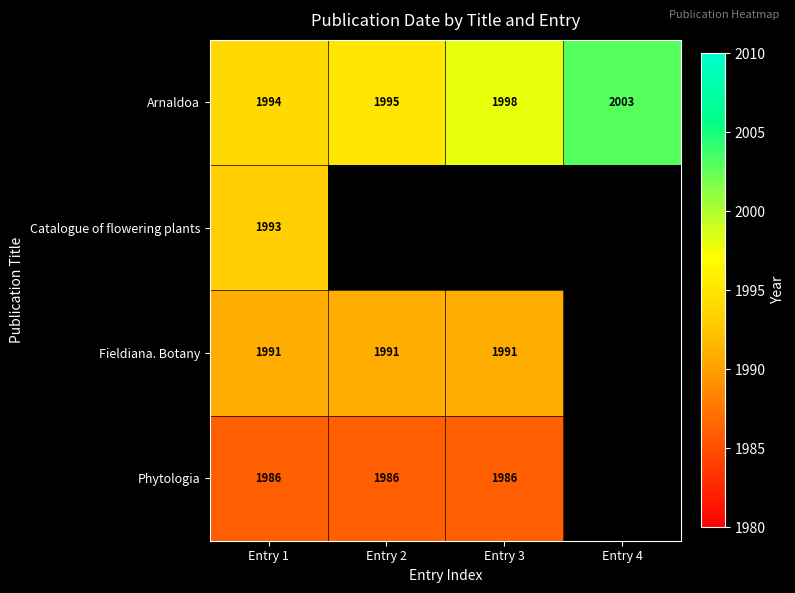

True or false: Fieldiana. Botany has a value of 1991 at Entry 3.

True